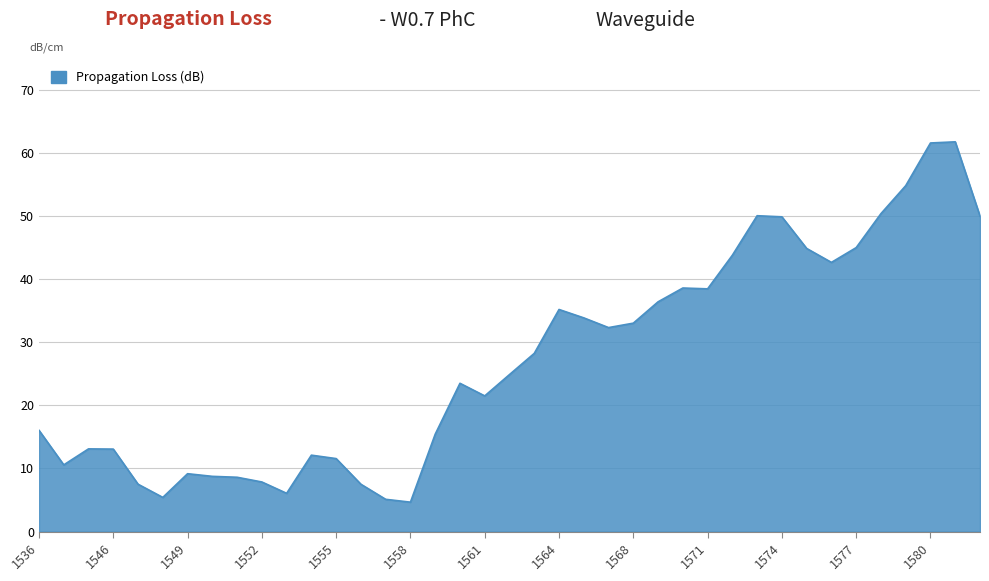

True or false: the data has more than 2 interior local peaks.

True